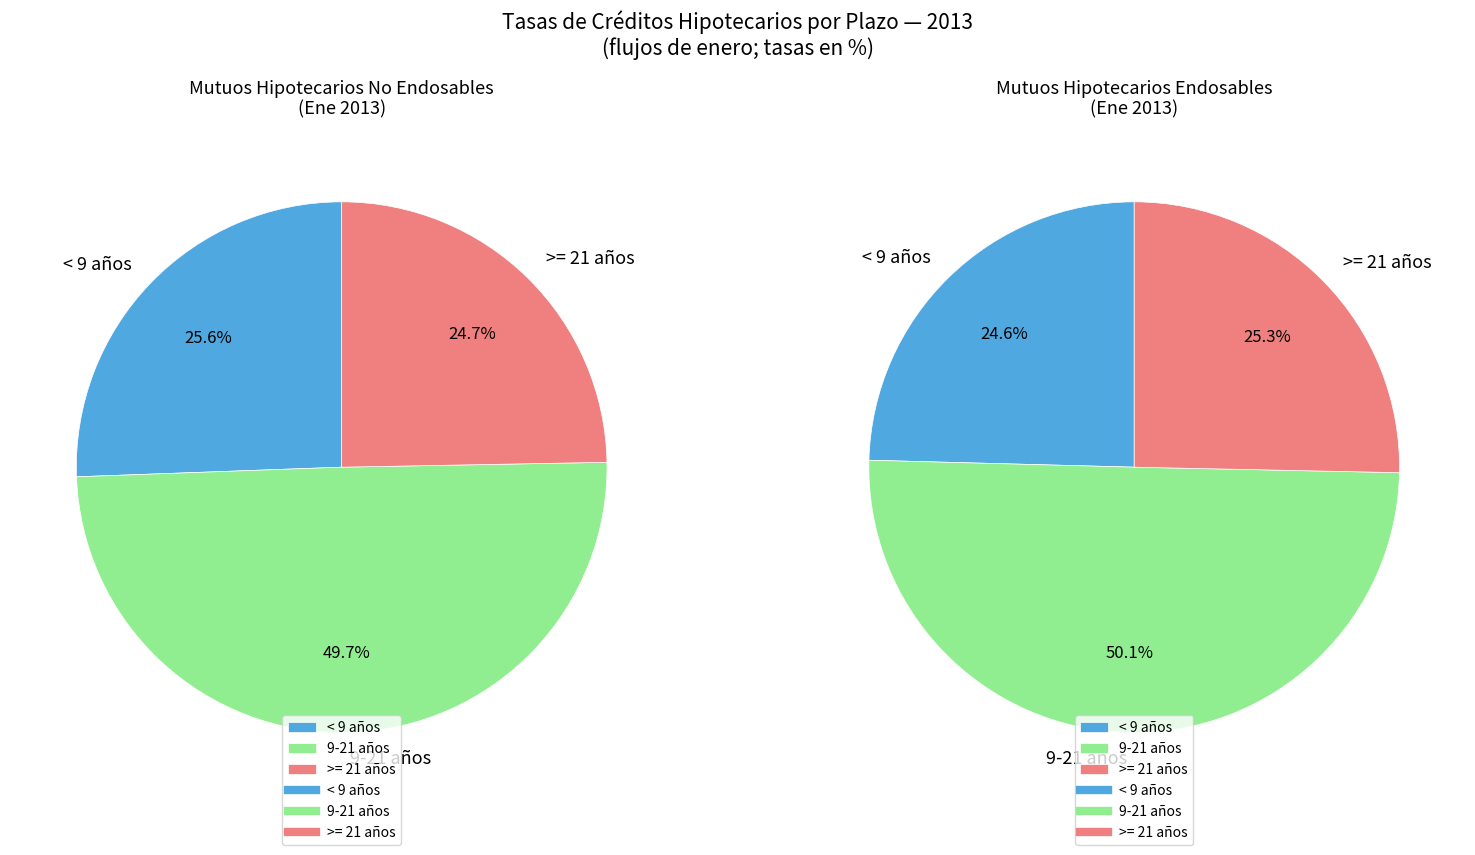

To the nearest percent, what is the difference between the 6 and 7 slice percentages?

1%